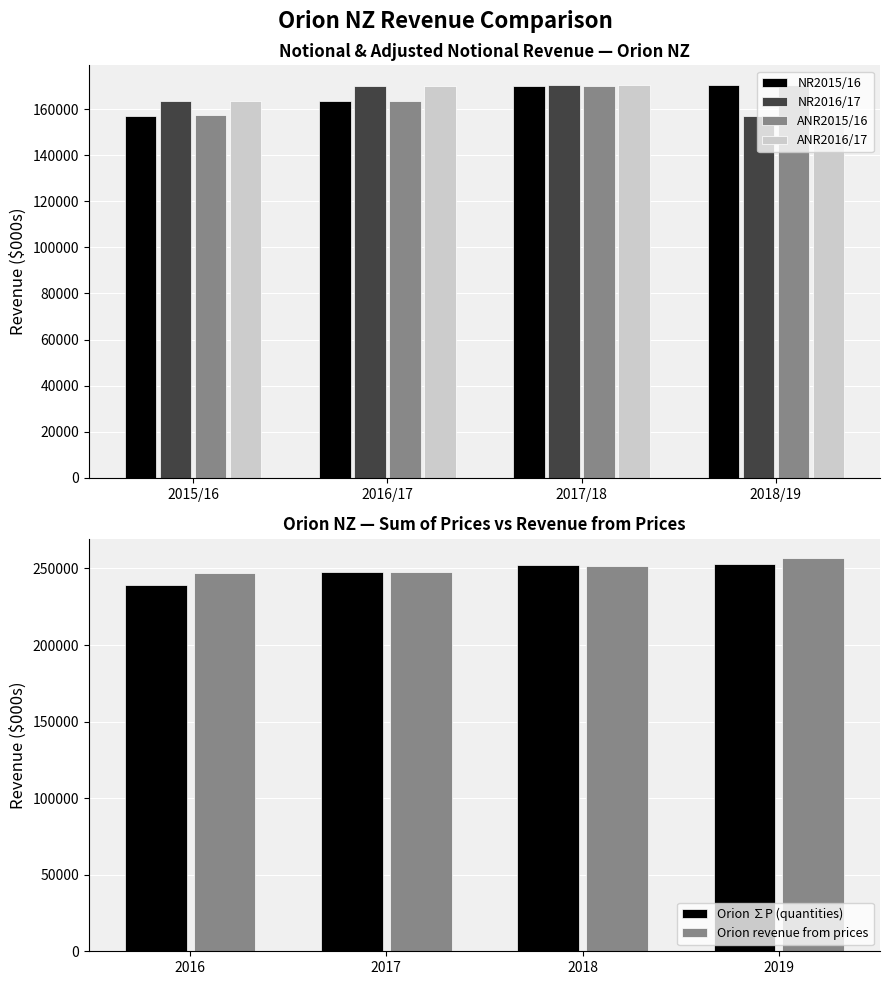

What is the difference between the second highest and minimum values in the ANR2016/17 series?

12780.2